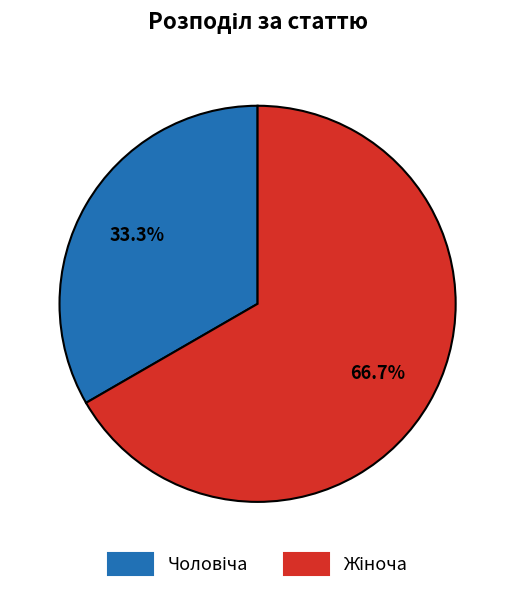

Does any single category account for the majority?

Yes